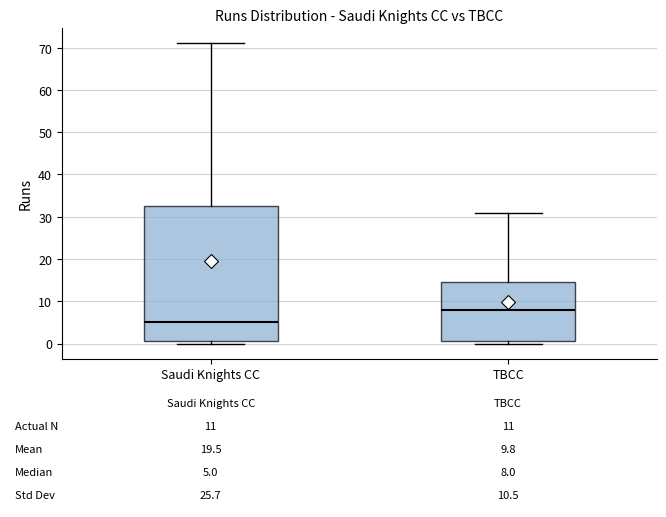

Which box has the highest median line?

TBCC